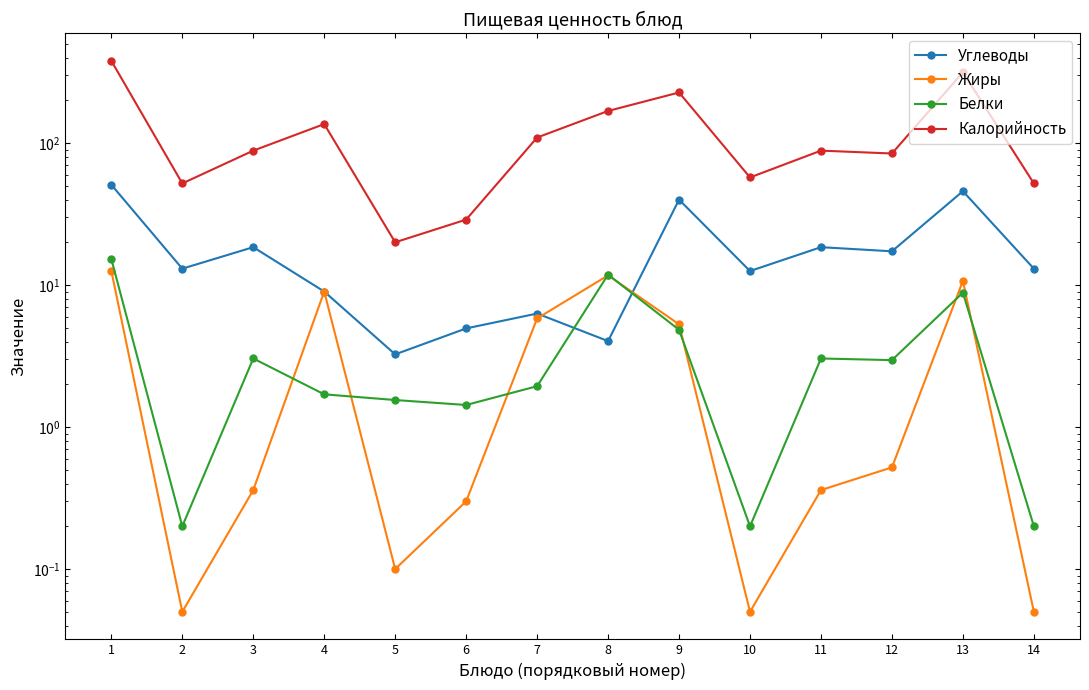

Which series has the largest range (max minus min)?

Калорийность